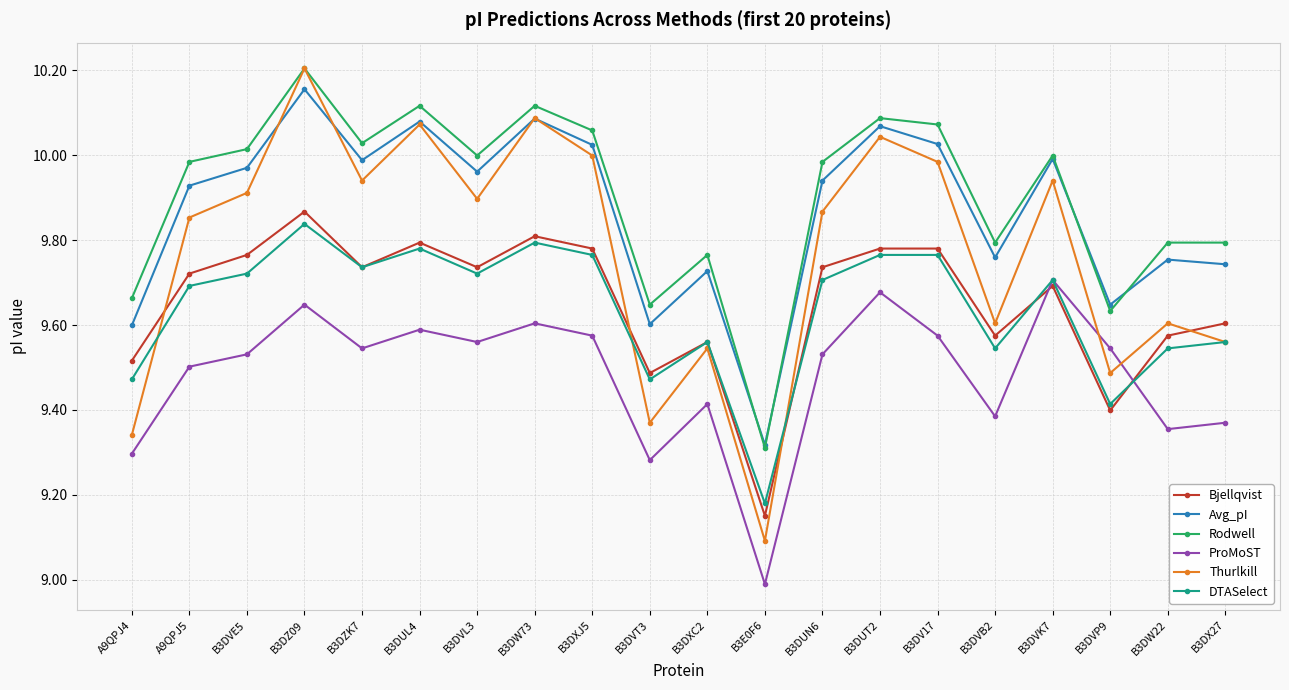

How many lines are shown in the chart?

6